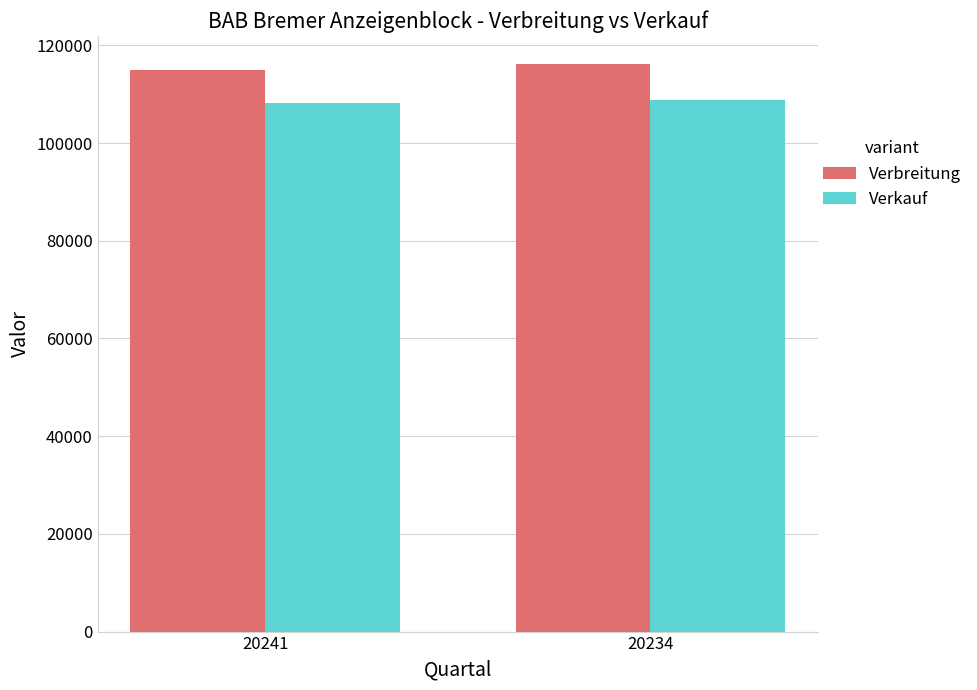

Is it true that Verkauf equals 58947 at 20234?

False